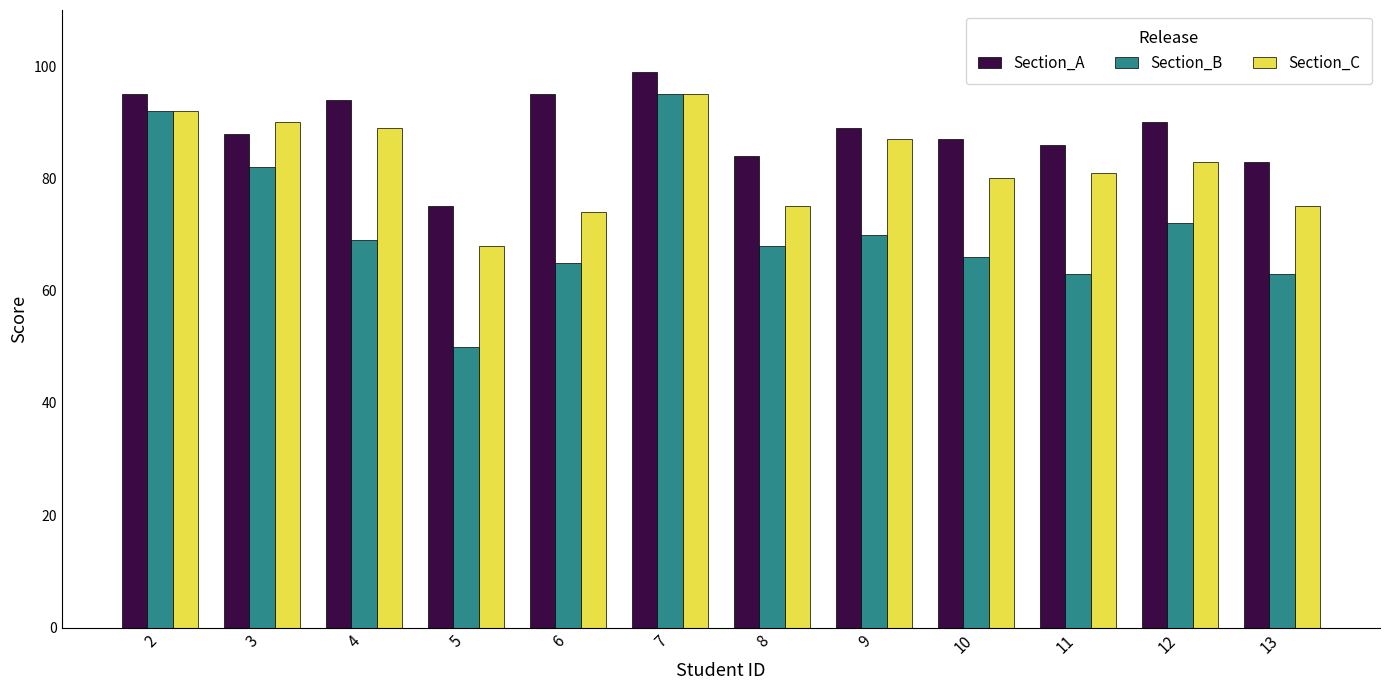

Is it true that Section_C equals 68 at 5?

True